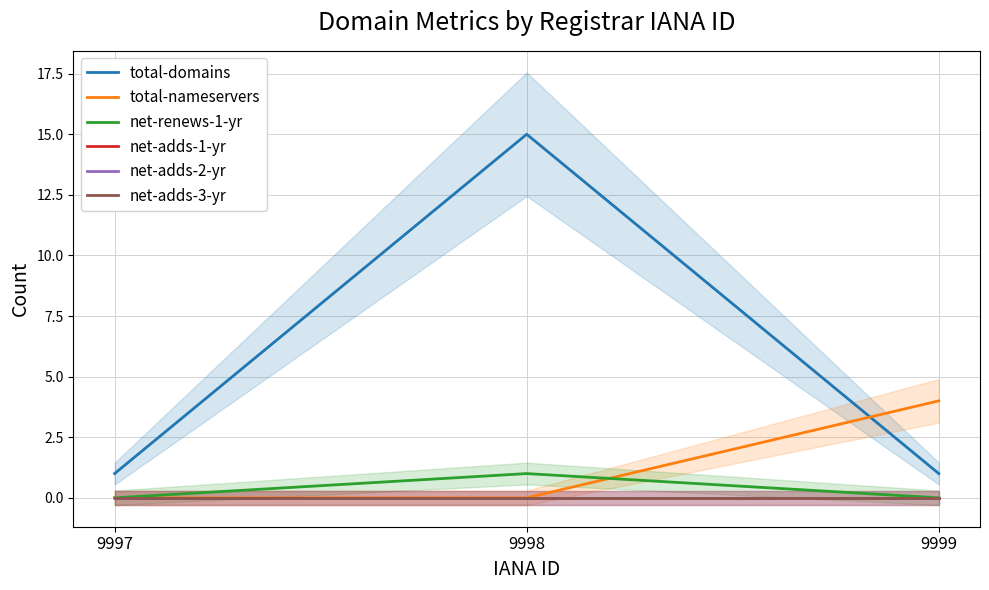

Is it true that net-adds-2-yr equals 0 at 9997?

True